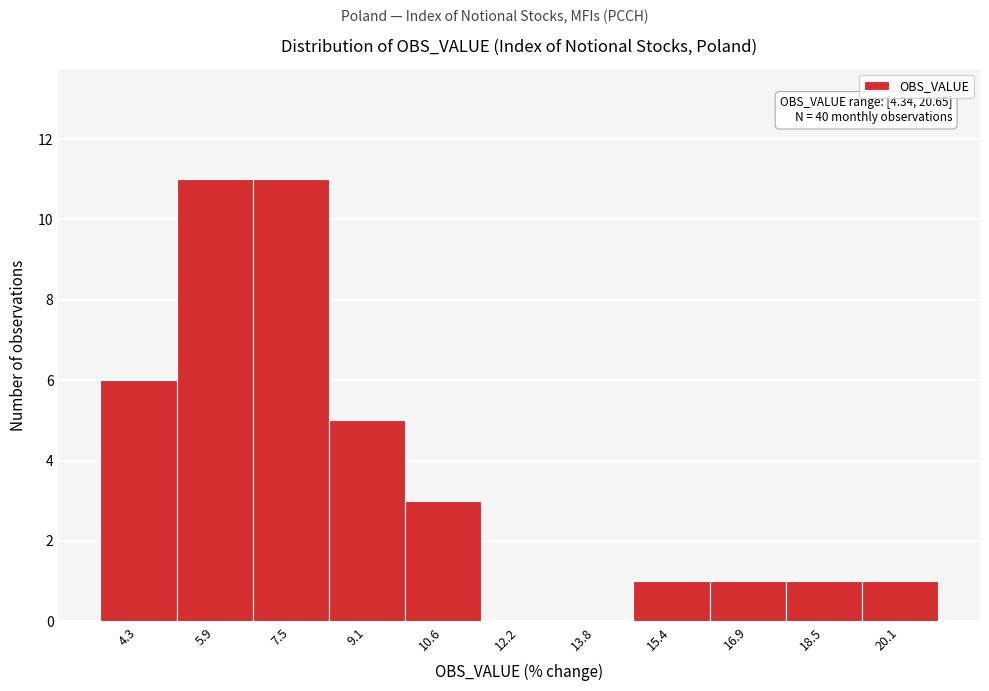

Reading left to right, extract all data points from this chart.

4.3=6	5.9=11	7.5=11	9.1=5	10.6=3	12.2=0	13.8=0	15.4=1	16.9=1	18.5=1	20.1=1